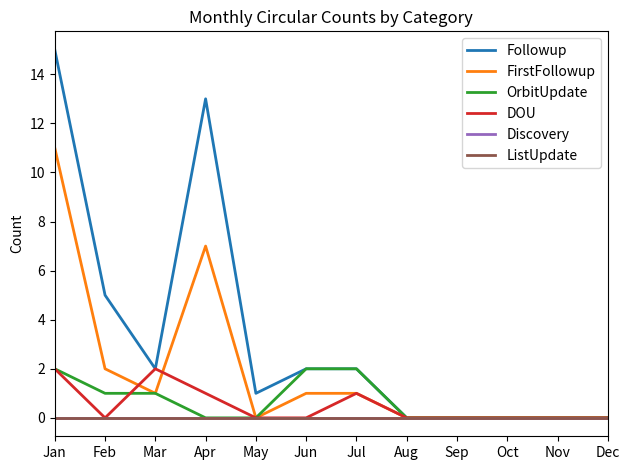

Which has a higher value, Nov or Sep?

Nov